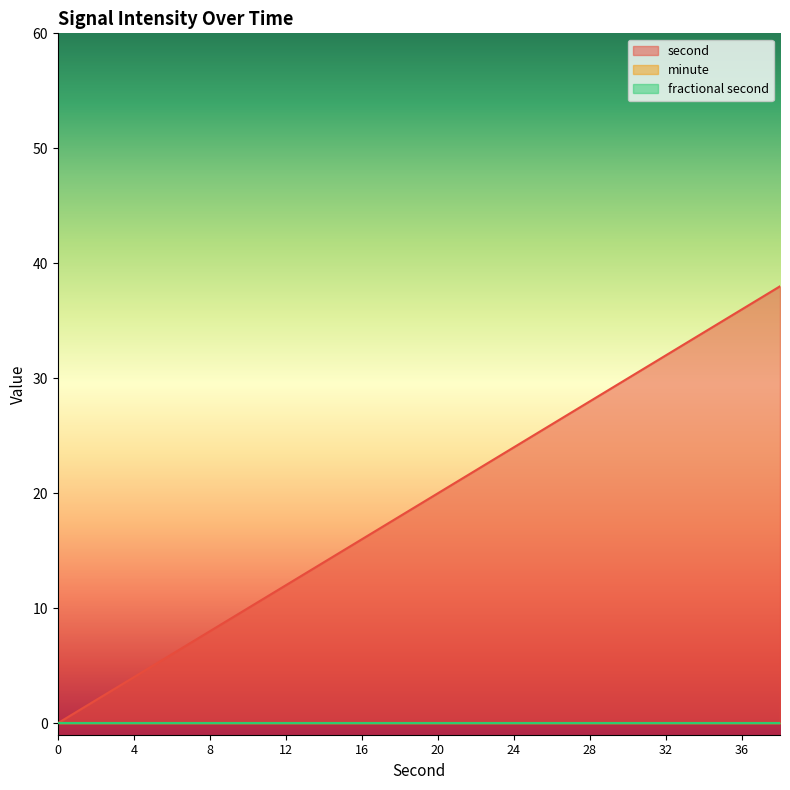

What is the total value across all series at 20?

20